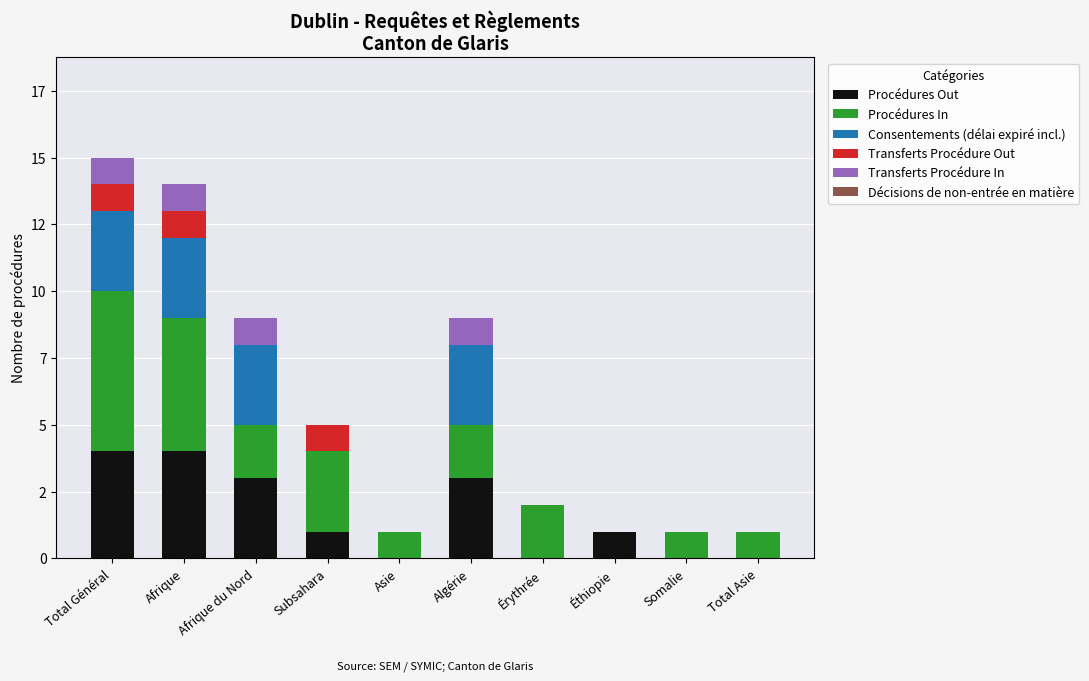

Are the bars grouped side by side (vs. stacked)?

No